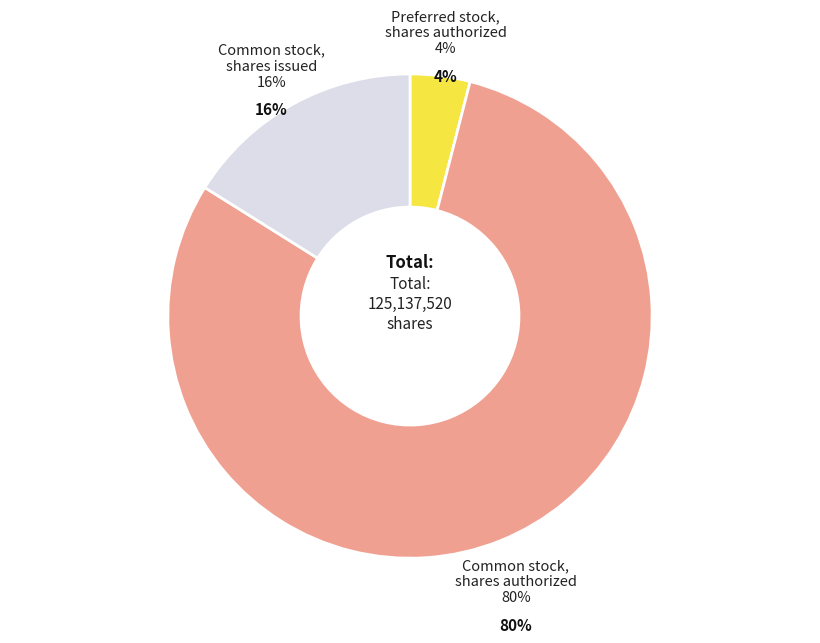

Does Common stock, shares authorized account for over 50% of the chart?

Yes